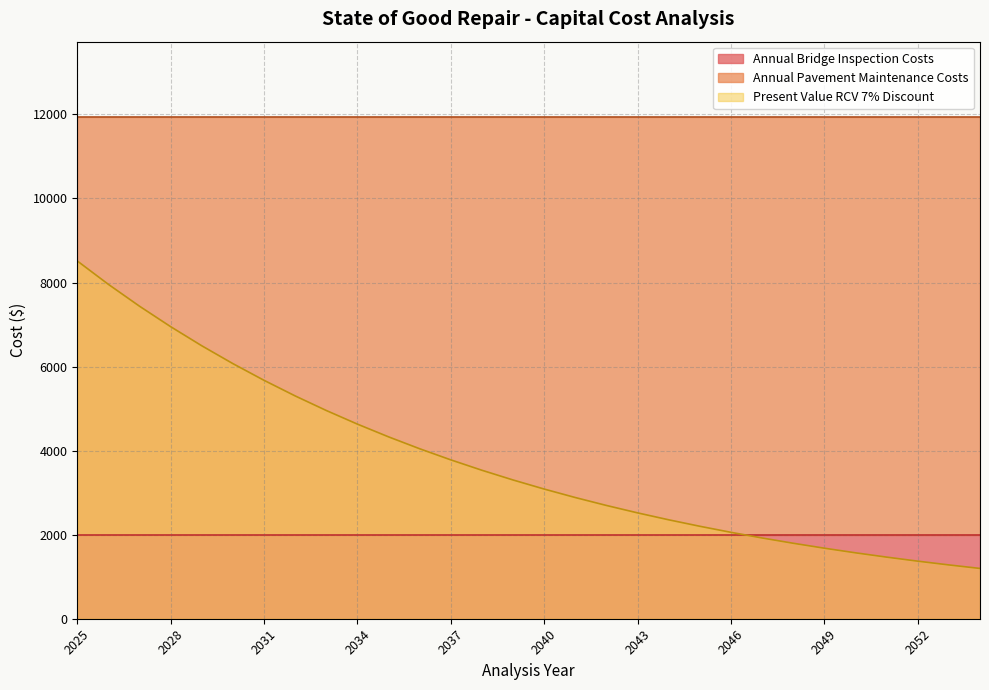

What is the difference between the maximum and minimum values in the Present Value RCV 7% Discount series?

7316.1